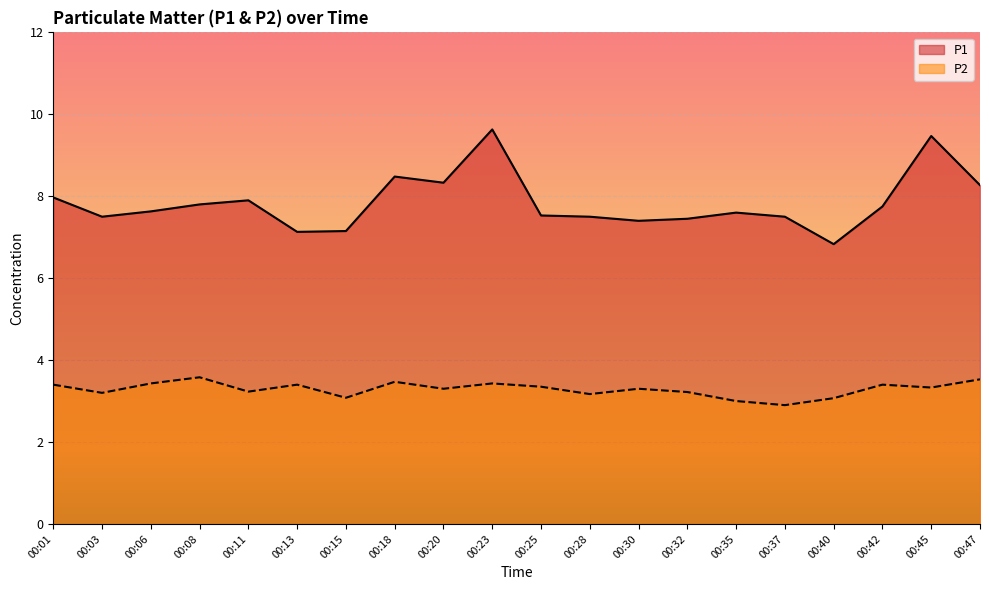

How many P2 values are between 3 and 4?

19